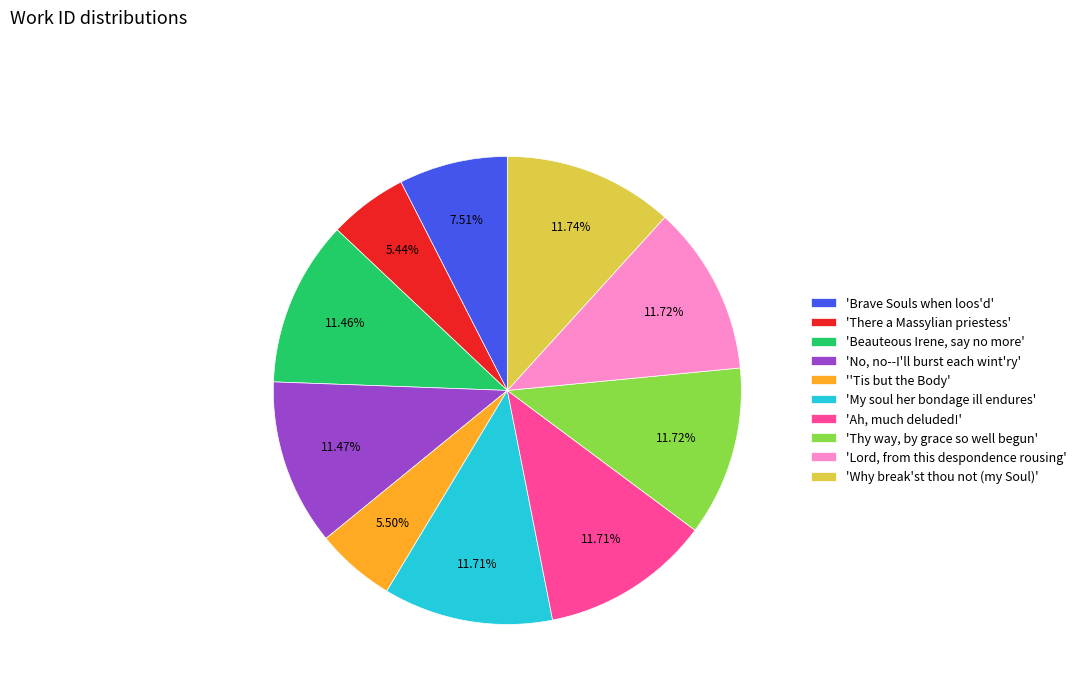

Combined, do 'My soul her bondage ill endures' and 'Lord, from this despondence rousing' account for over 50%?

No